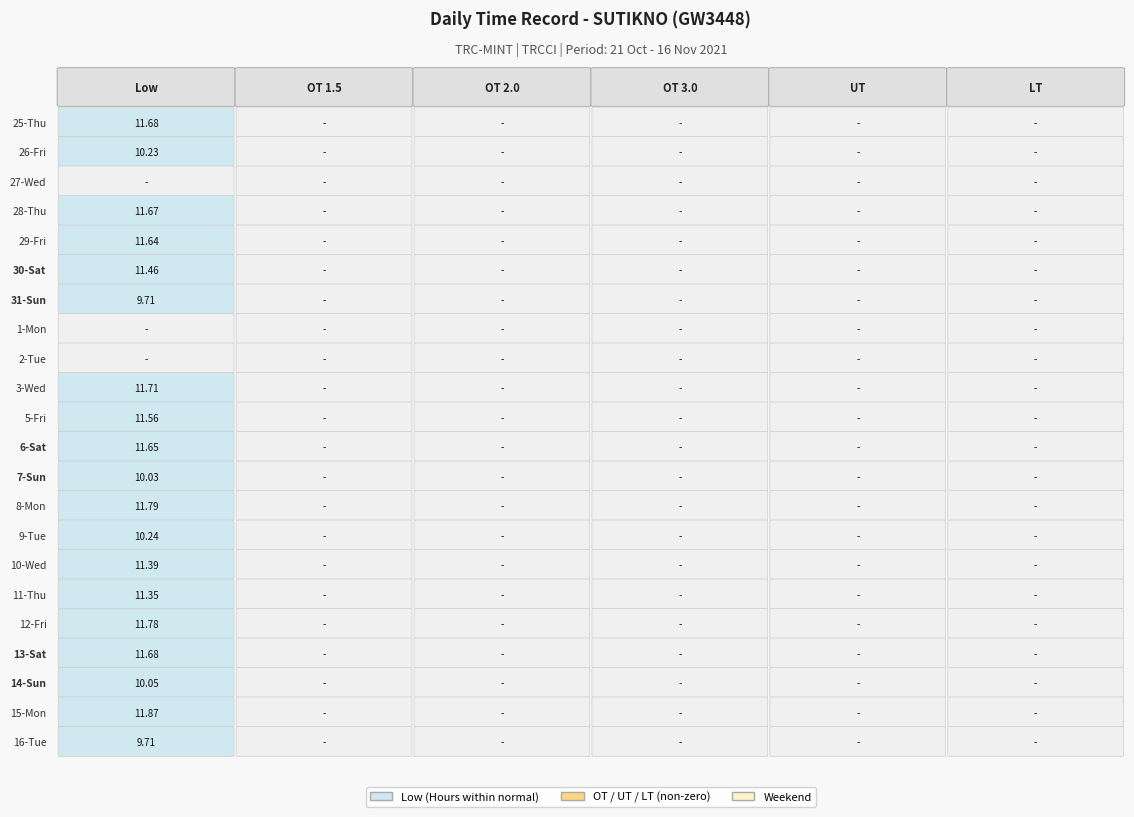

At how many categories does at least one series exceed 7?

1